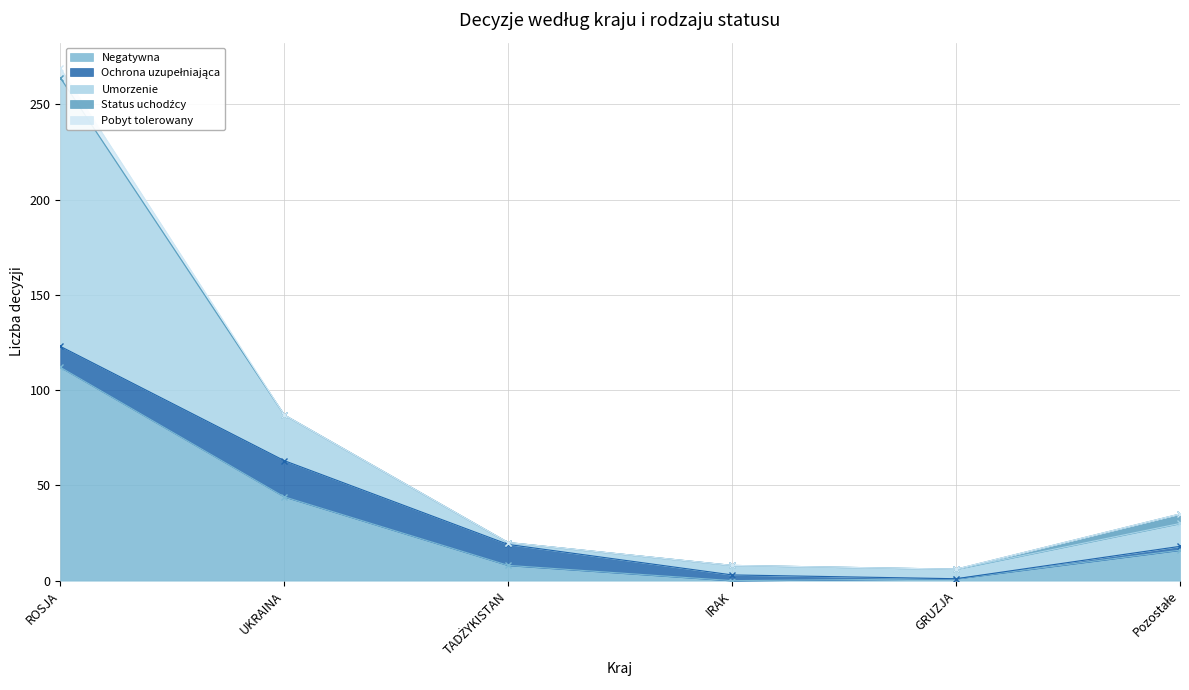

What are all the series names shown in the legend?

Negatywna, Ochrona uzupełniająca, Umorzenie, Status uchodźcy, Pobyt tolerowany